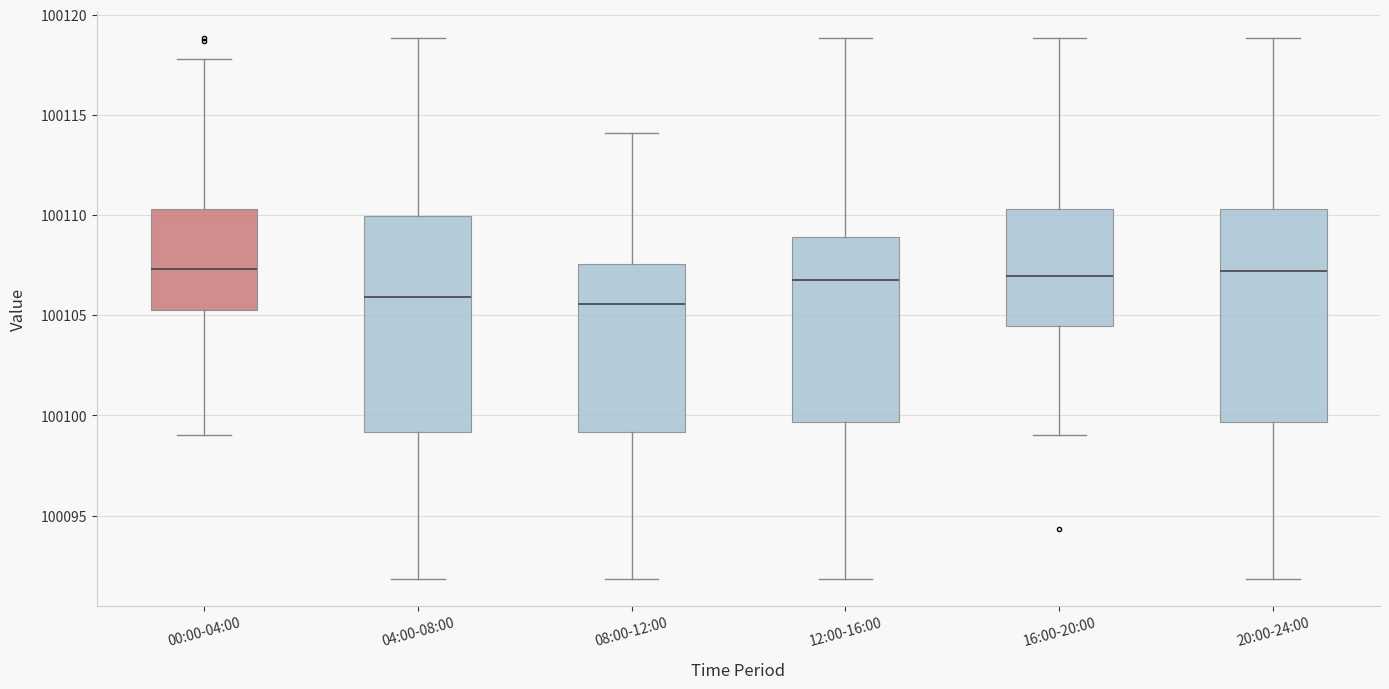

Reading left to right, read every box against the y-axis: the position of its median line, the range the box covers, and the ends of its whiskers. The values are not printed on the chart, so give them approximately, as read against the axis.

00:00-04:00: median 100107.5, box 100105.5 to 100110.5, whiskers 100099.0 to 100118.0
04:00-08:00: median 100106.0, box 100099.0 to 100110.0, whiskers 100092.0 to 100119.0
08:00-12:00: median 100105.5, box 100099.0 to 100107.5, whiskers 100092.0 to 100114.0
12:00-16:00: median 100106.5, box 100099.5 to 100109.0, whiskers 100092.0 to 100119.0
16:00-20:00: median 100107.0, box 100104.5 to 100110.5, whiskers 100099.0 to 100119.0
20:00-24:00: median 100107.0, box 100099.5 to 100110.5, whiskers 100092.0 to 100119.0